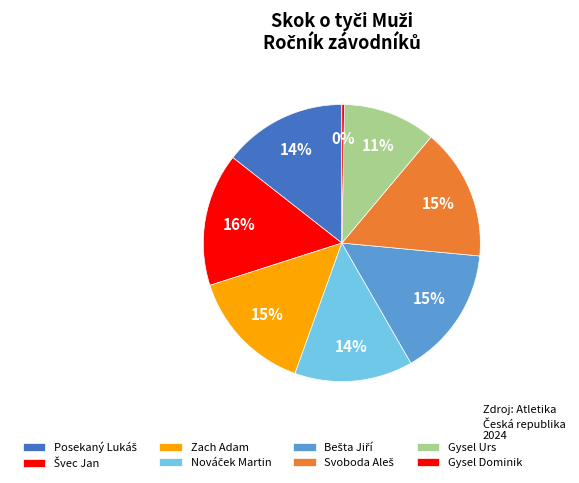

Which slice is the largest?

Švec Jan